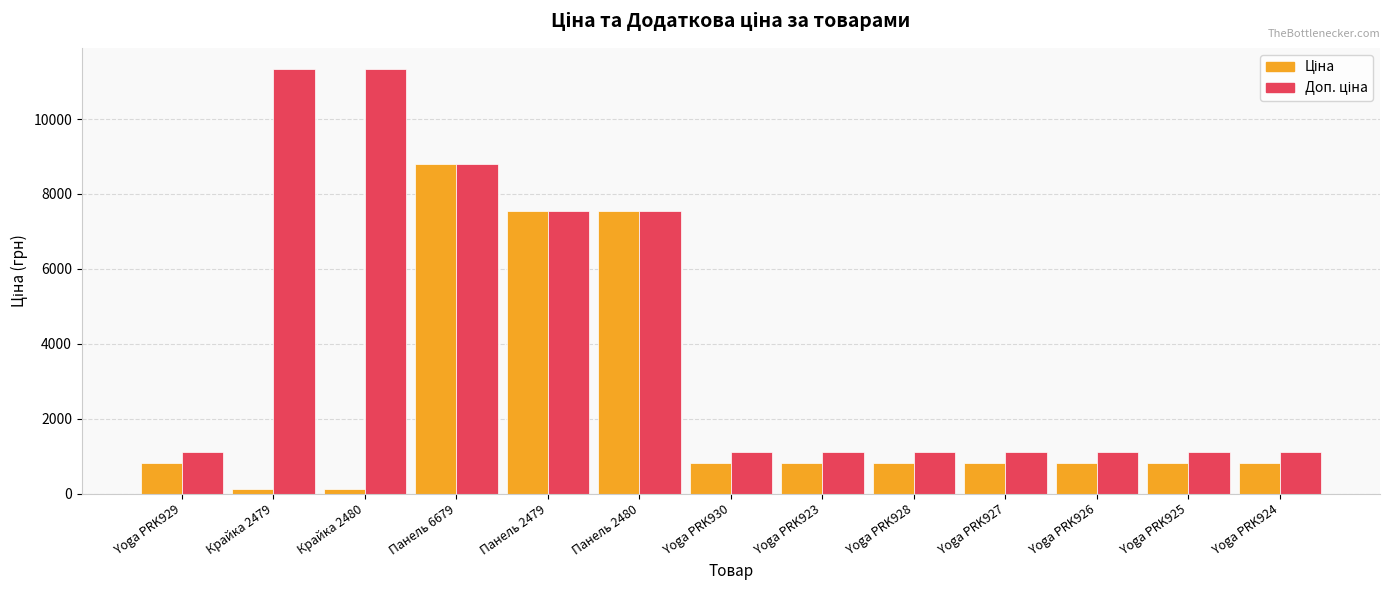

At which category is the sum across all series the highest?

Панель 6679